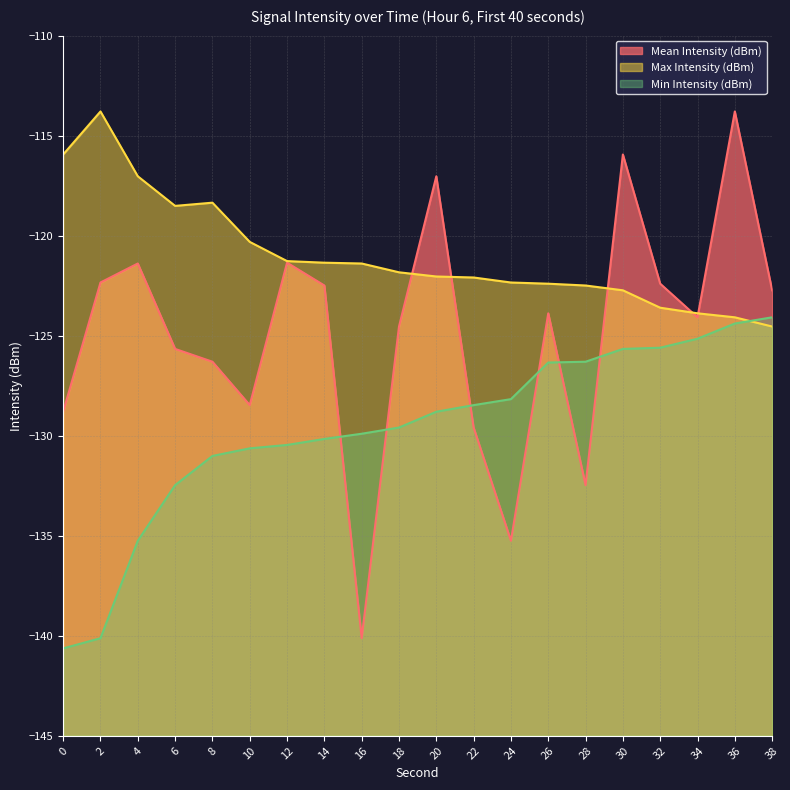

At how many categories does at least one series exceed -129?

20